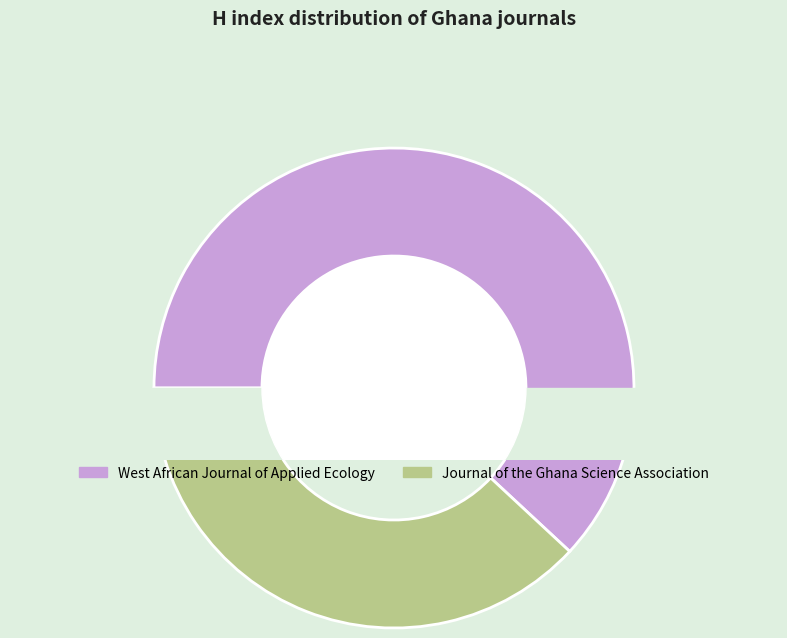

Rank the categories by value from lowest to highest.

Journal of the Ghana Science Association, West African Journal of Applied Ecology